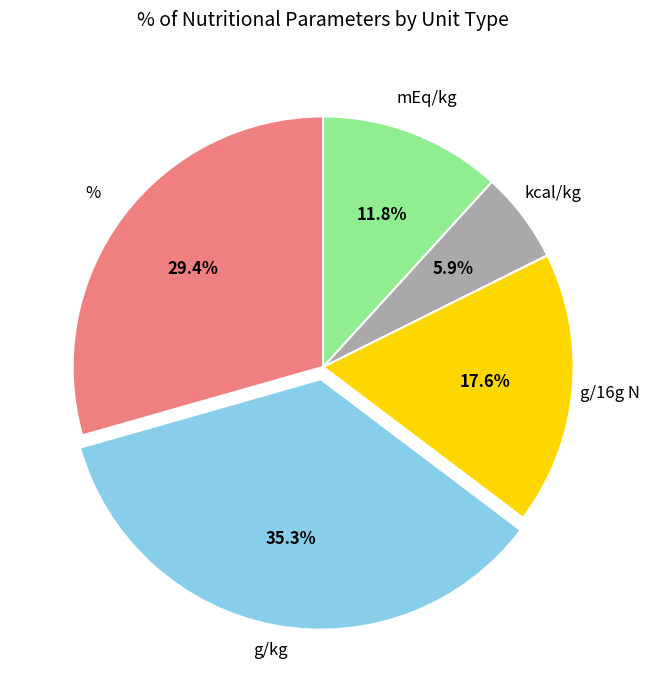

Is mEq/kg the majority of the pie?

No